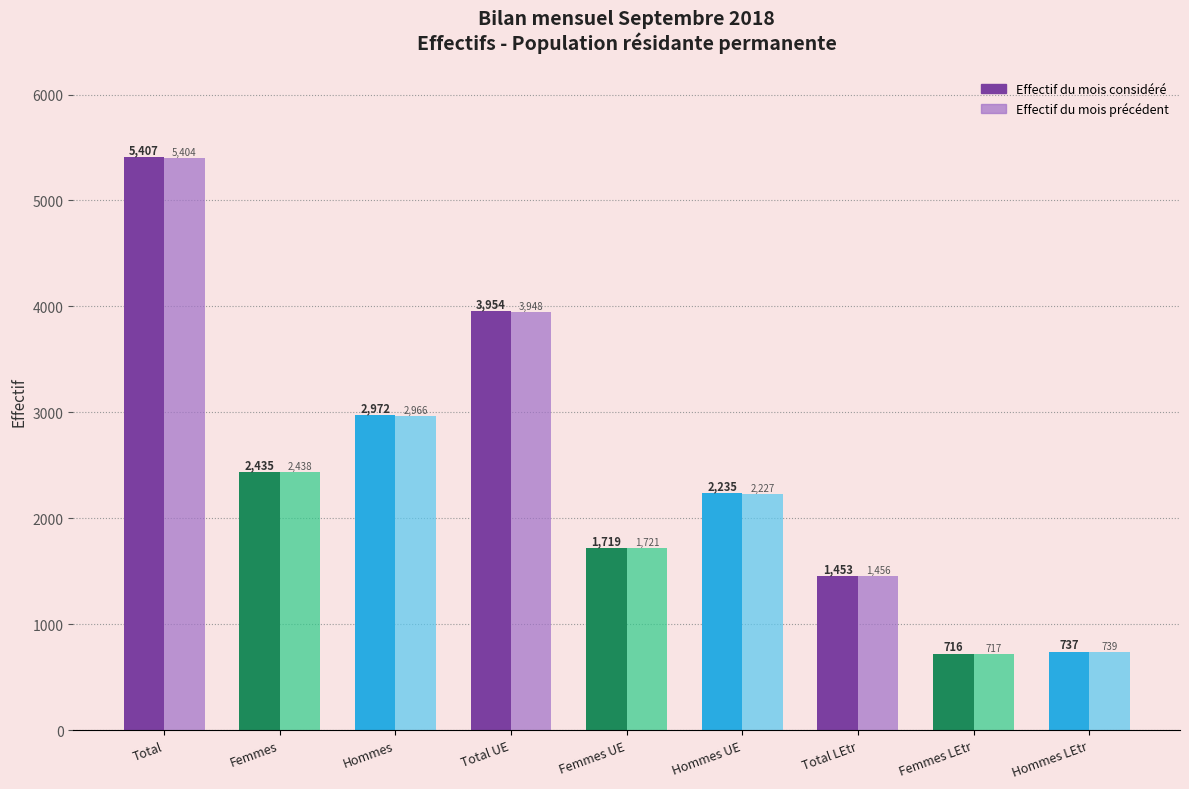

What is the difference between the Effectif du mois considéré values at Hommes UE and Femmes UE?

516